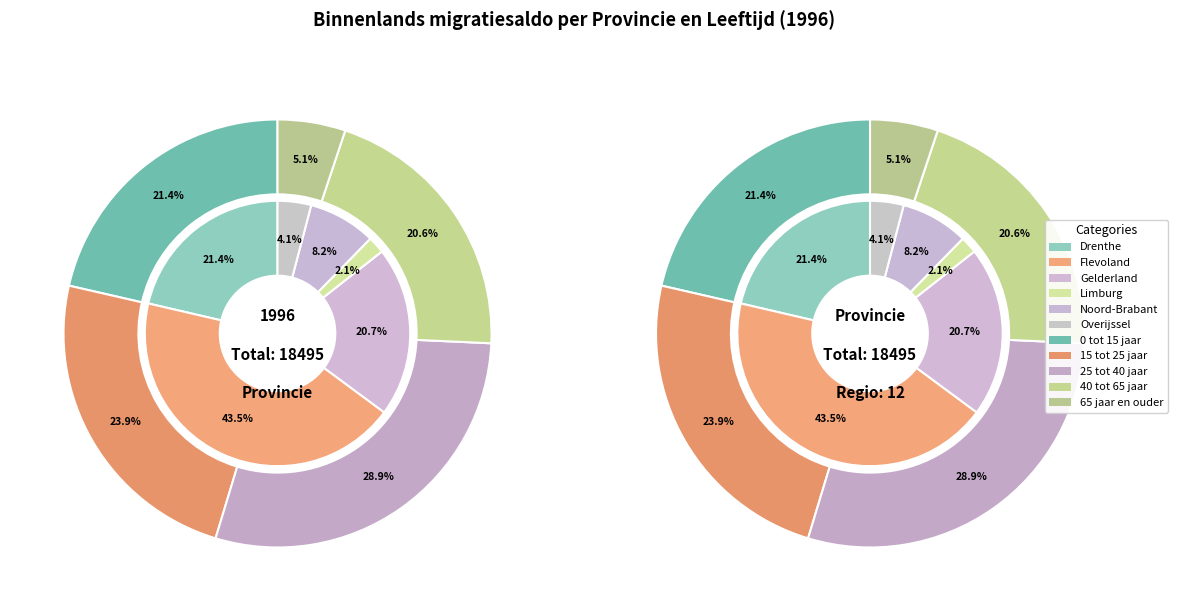

Which category has the biggest portion of the pie?

Flevoland